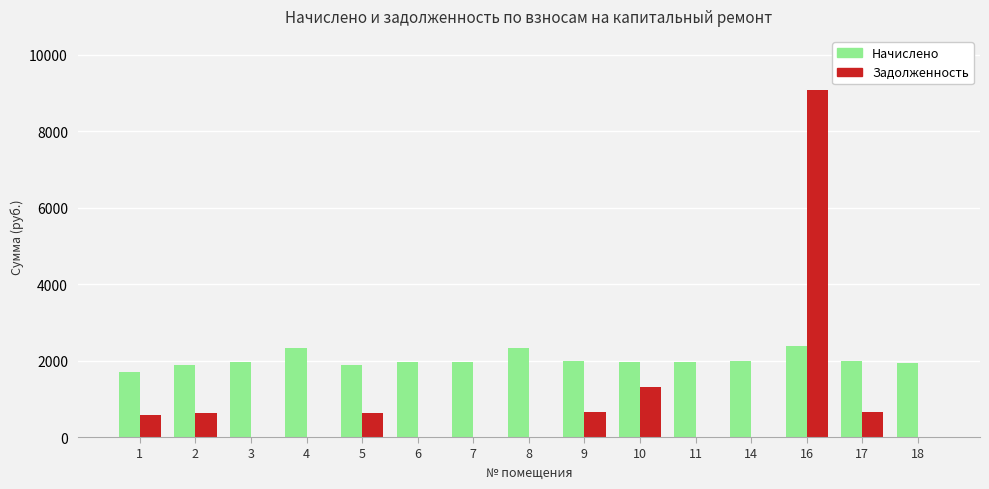

Between 2 and 10, which series saw the biggest shift?

Задолженность